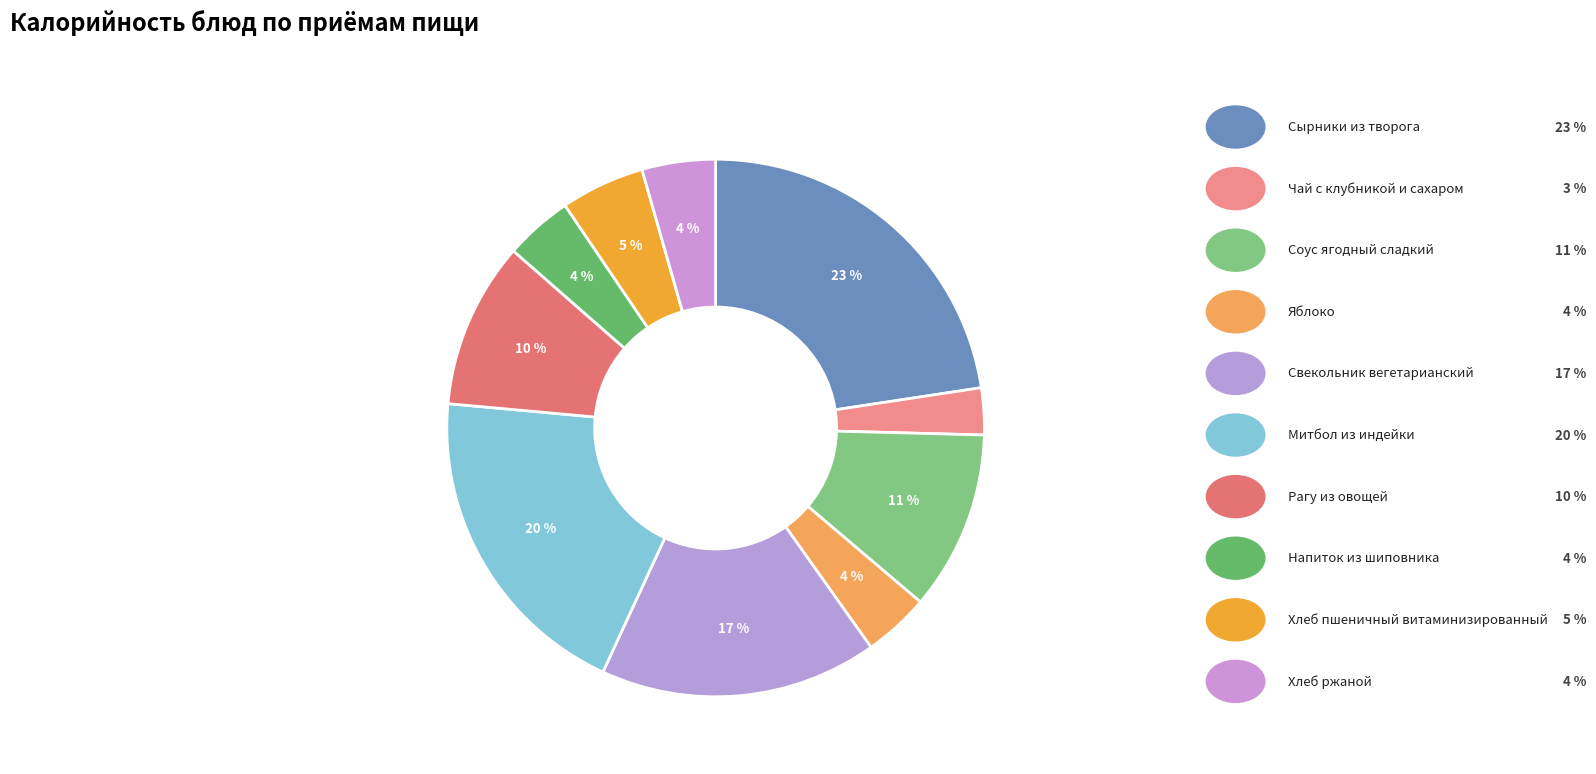

How many slices are in this pie chart?

10